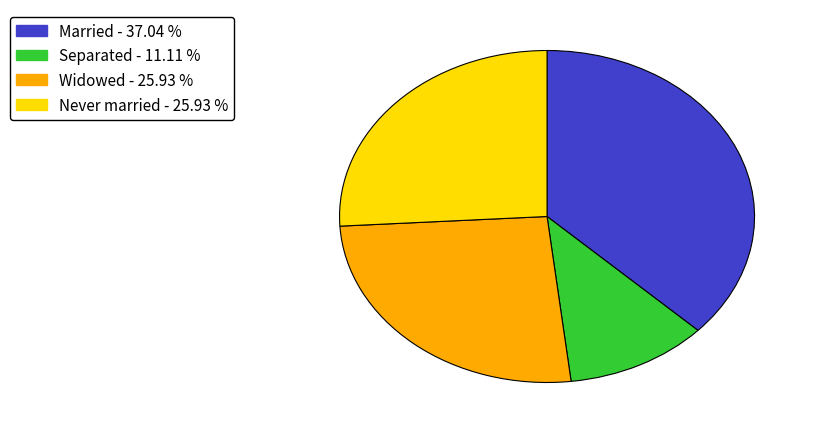

Is there a majority slice in this chart?

No